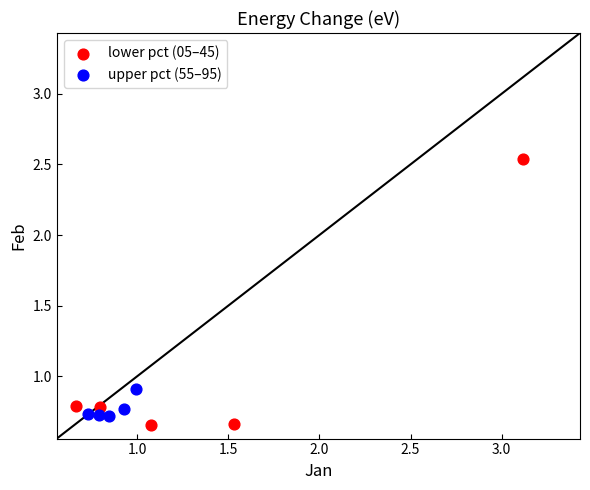

Which series contains the highest Y value?

lower pct (05–45)